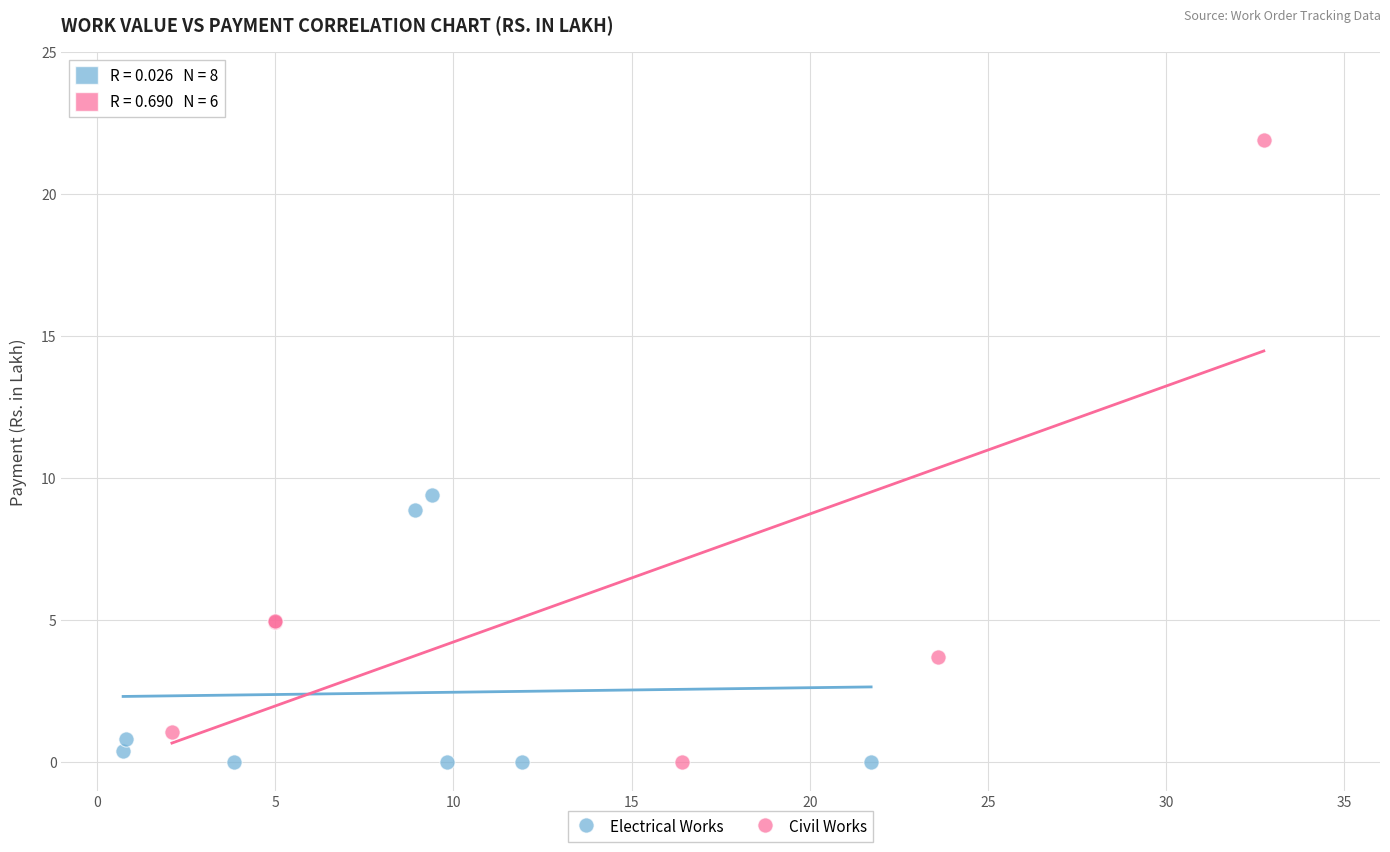

Which series contains the highest Y value?

Civil Works